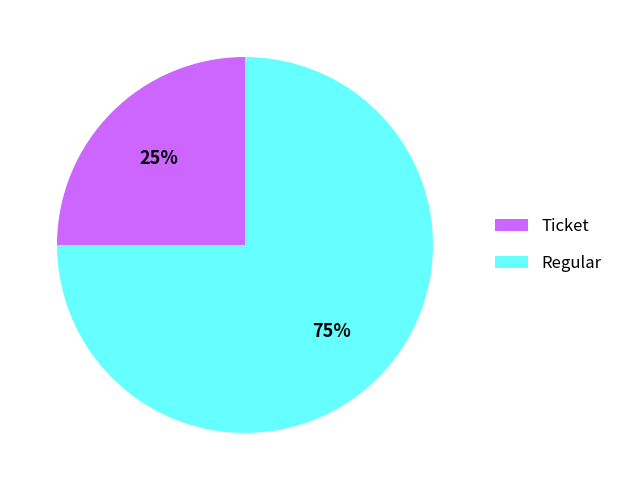

To the nearest percent, what is the combined percentage of Ticket and Regular?

100%